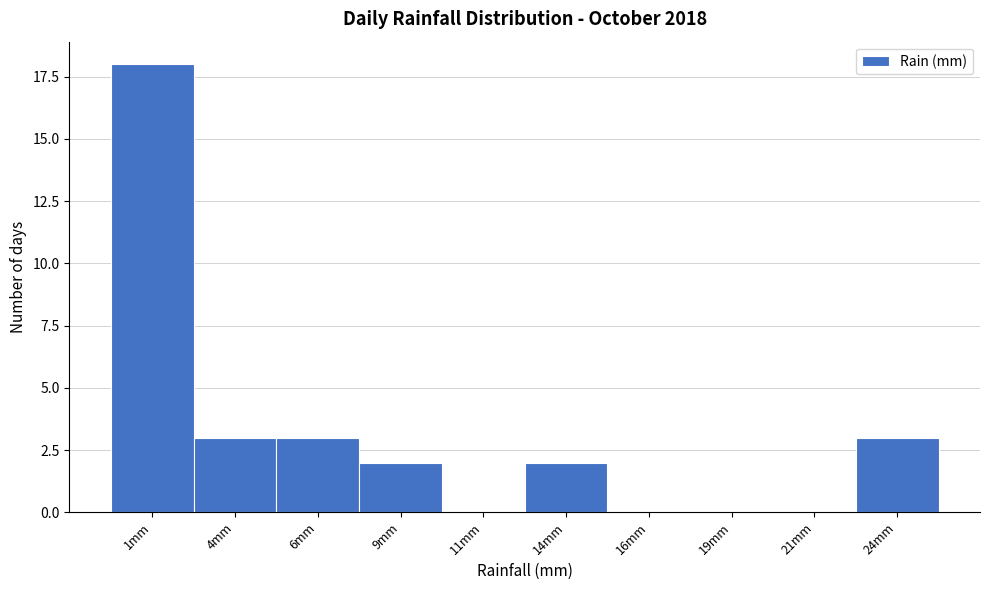

Reading left to right, what are all the values shown in this chart?

1mm=18	4mm=3	6mm=3	9mm=2	11mm=0	14mm=2	16mm=0	19mm=0	21mm=0	24mm=3